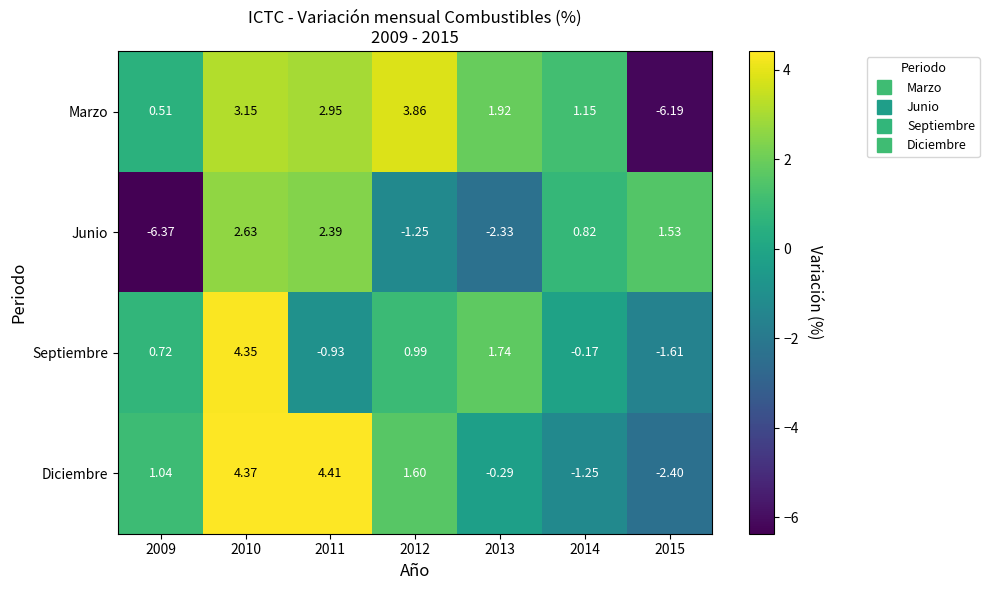

Which series changed the most between 2013 and 2014?

Junio